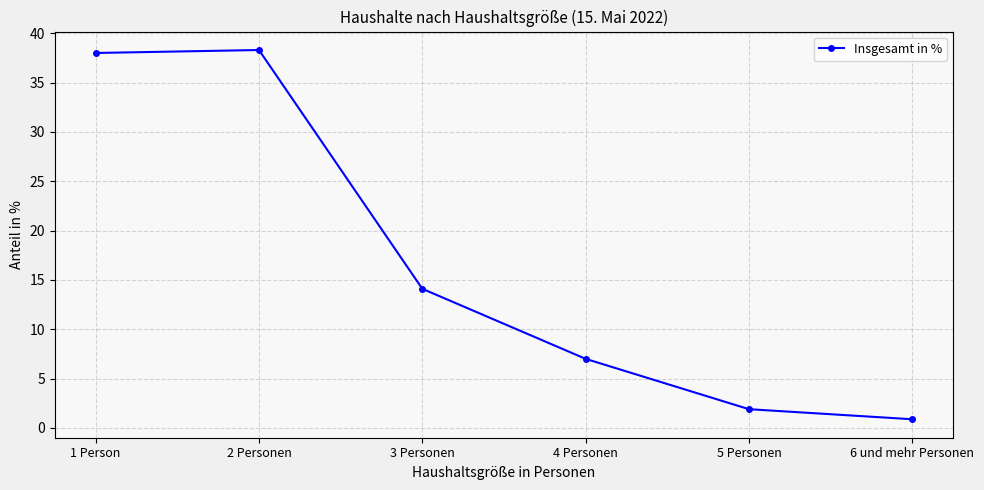

Reading left to right, list all the values displayed in this chart.

38.0	38.3	14.1	7.0	1.9	0.9